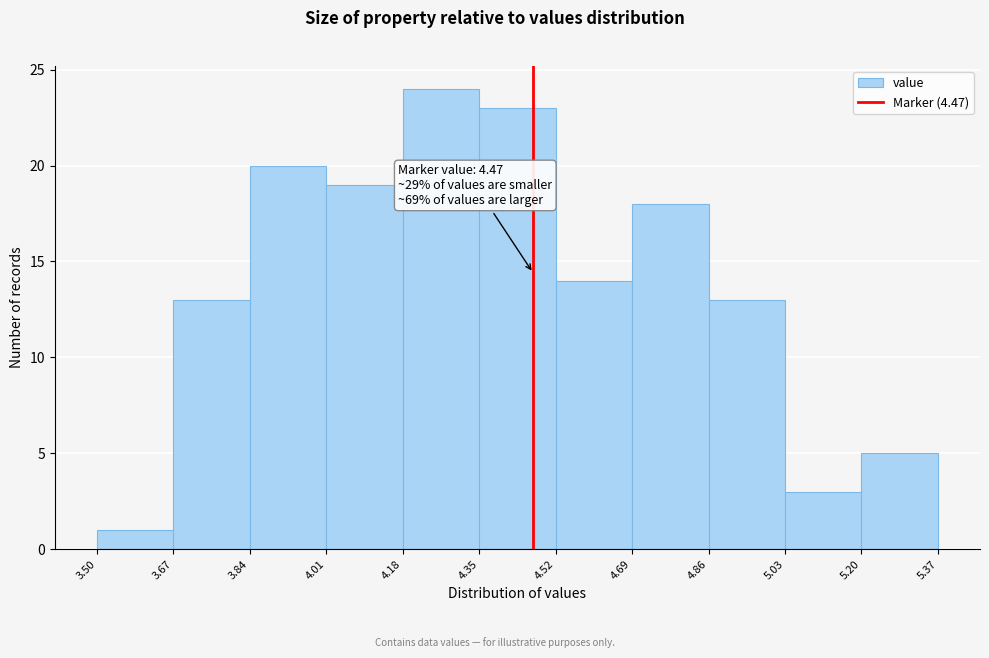

Which range on the x-axis has the tallest bar?

4.18 to 4.35